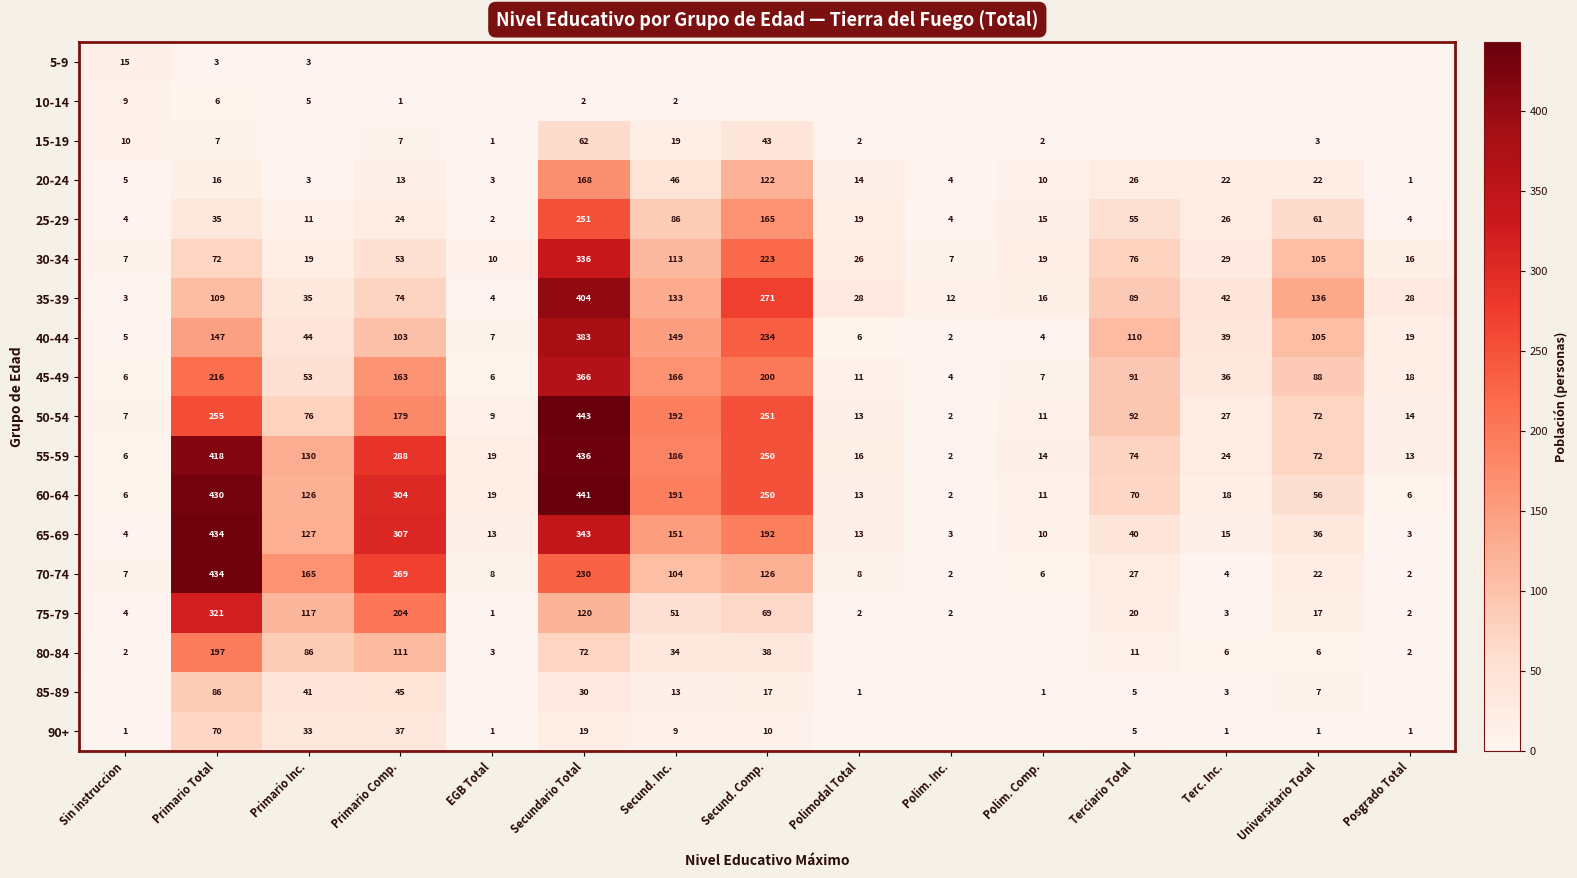

What is the spread (max minus min) of values at Polim. Inc.?

12